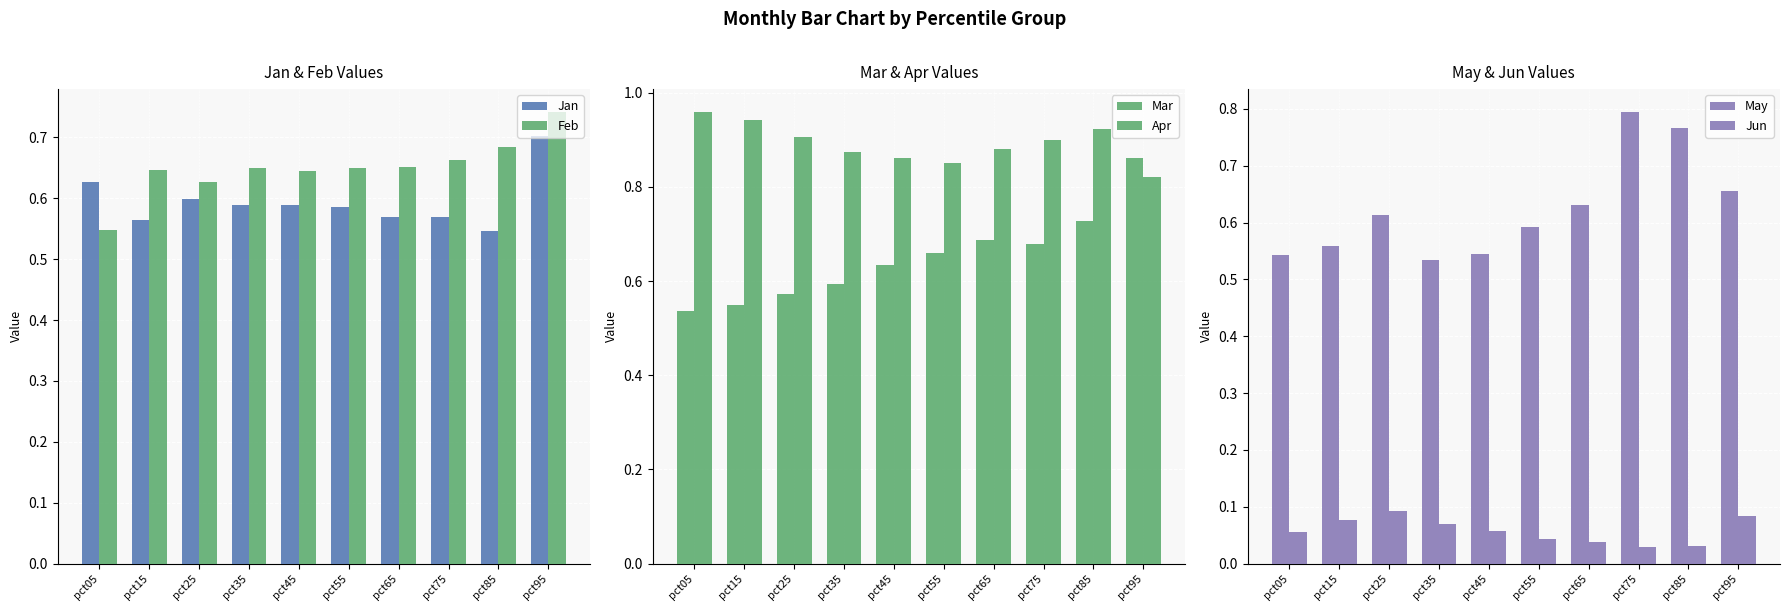

Reading left to right, what are all the values shown in this chart?

Jan: pct05=0.6	pct15=0.6	pct25=0.6	pct35=0.6	pct45=0.6	pct55=0.6	pct65=0.6	pct75=0.6	pct85=0.5	pct95=0.7
Feb: pct05=0.5	pct15=0.6	pct25=0.6	pct35=0.7	pct45=0.6	pct55=0.6	pct65=0.7	pct75=0.7	pct85=0.7	pct95=0.7
Mar: pct05=0.5	pct15=0.5	pct25=0.6	pct35=0.6	pct45=0.6	pct55=0.7	pct65=0.7	pct75=0.7	pct85=0.7	pct95=0.9
Apr: pct05=1.0	pct15=0.9	pct25=0.9	pct35=0.9	pct45=0.9	pct55=0.8	pct65=0.9	pct75=0.9	pct85=0.9	pct95=0.8
May: pct05=0.5	pct15=0.6	pct25=0.6	pct35=0.5	pct45=0.5	pct55=0.6	pct65=0.6	pct75=0.8	pct85=0.8	pct95=0.7
Jun: pct05=0.1	pct15=0.1	pct25=0.1	pct35=0.1	pct45=0.1	pct55=0.0	pct65=0.0	pct75=0.0	pct85=0.0	pct95=0.1